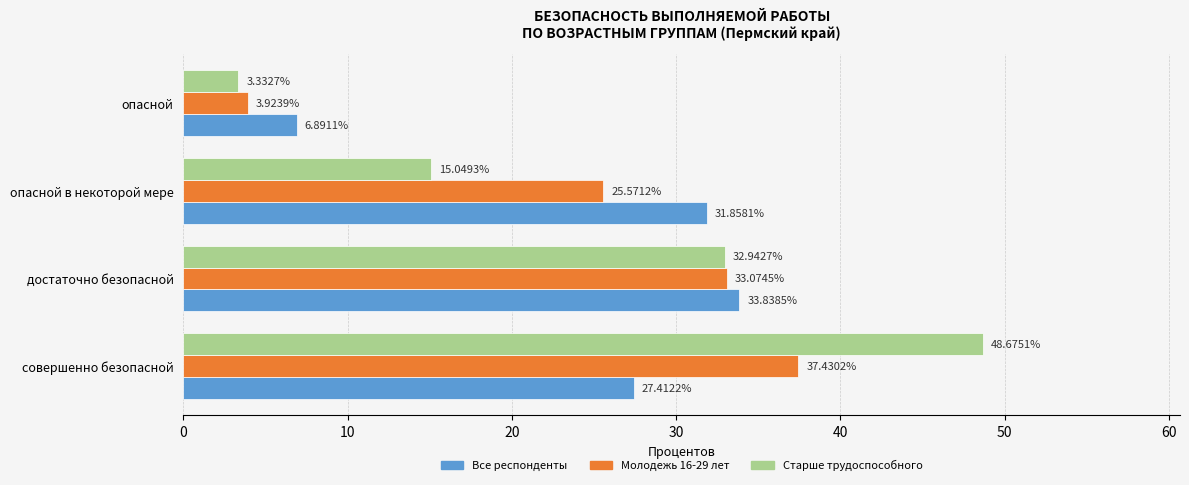

Rank the series by their maximum value, from lowest to highest.

Все респонденты, Молодежь 16-29 лет, Старше трудоспособного